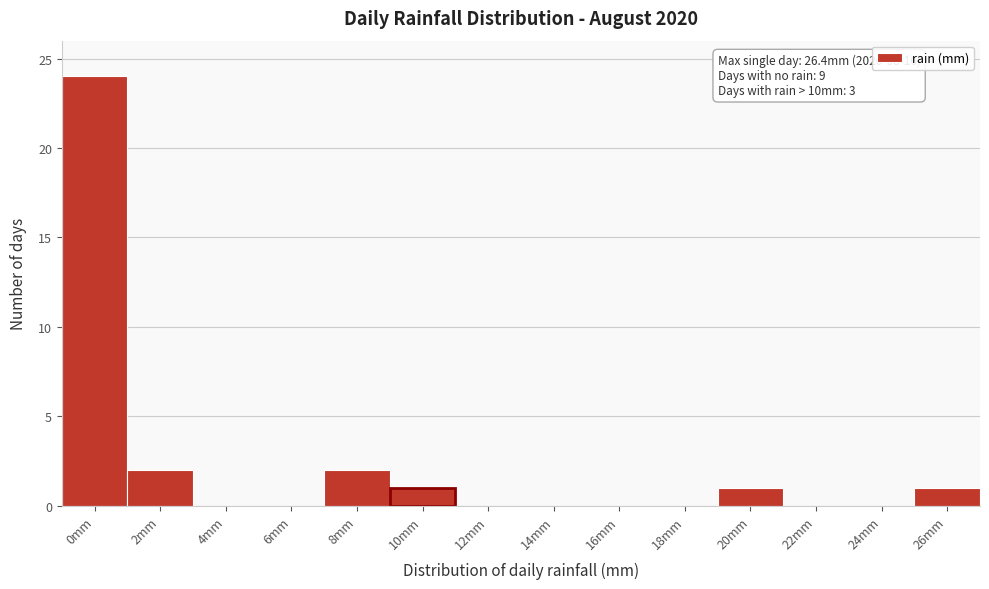

Reading right to left, what are all the values shown in this chart?

26mm=1	24mm=0	22mm=0	20mm=1	18mm=0	16mm=0	14mm=0	12mm=0	10mm=1	8mm=2	6mm=0	4mm=0	2mm=2	0mm=24